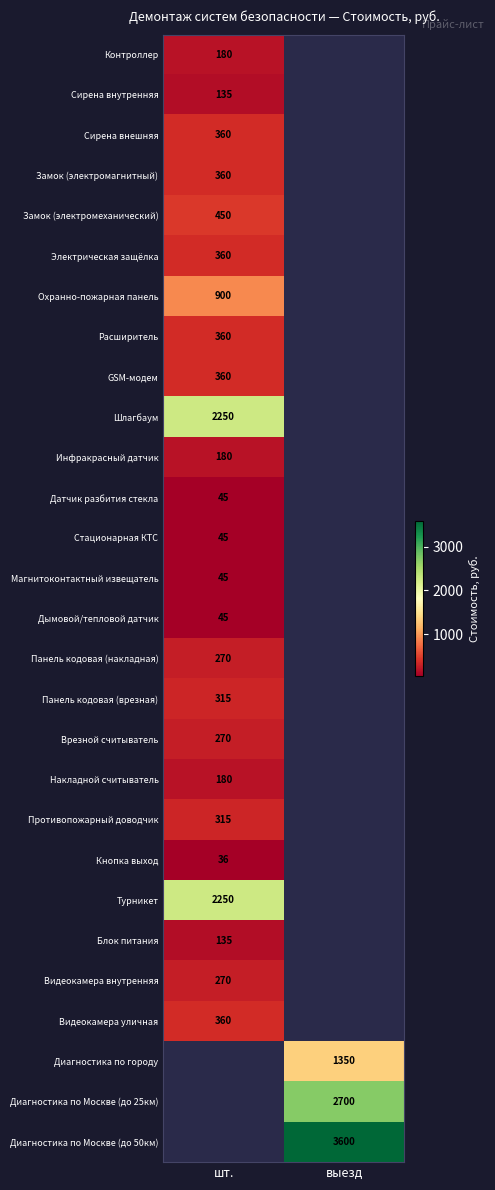

True or false: Противопожарный доводчик has a value of 452 at шт..

False